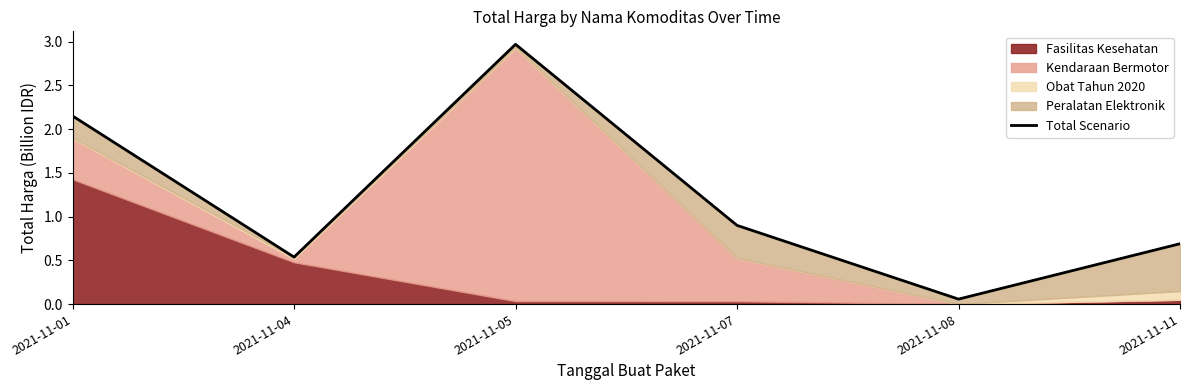

What is the difference between the maximum and minimum values?

2.9